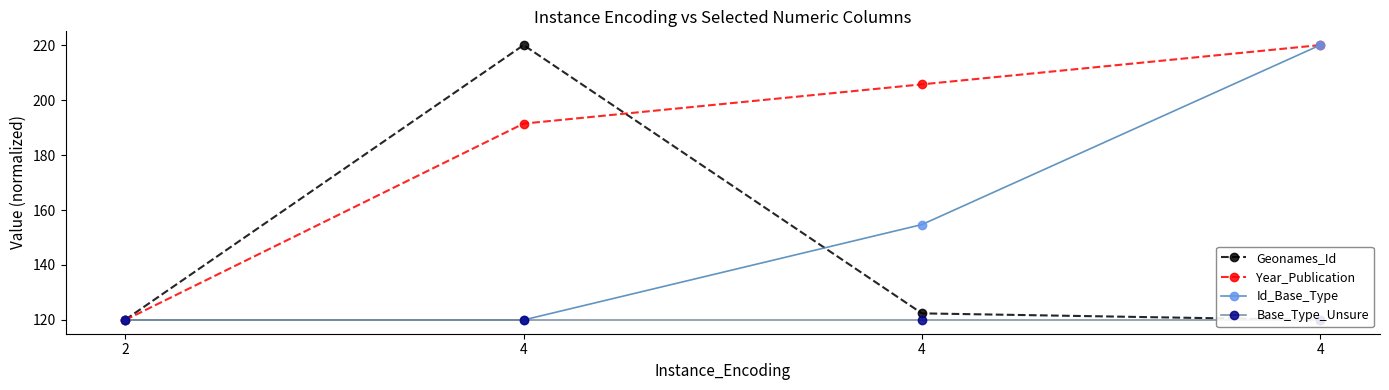

Reading left to right, what are all the values shown in this chart?

Geonames_Id: 2=120.1	4=220.0	4=122.4	4=120.0
Year_Publication: 2=120.0	4=191.4	4=205.7	4=220.0
Id_Base_Type: 2=120.0	4=120.0	4=154.7	4=220.0
Base_Type_Unsure: 2=120.0	4=120.0	4=120.0	4=120.0